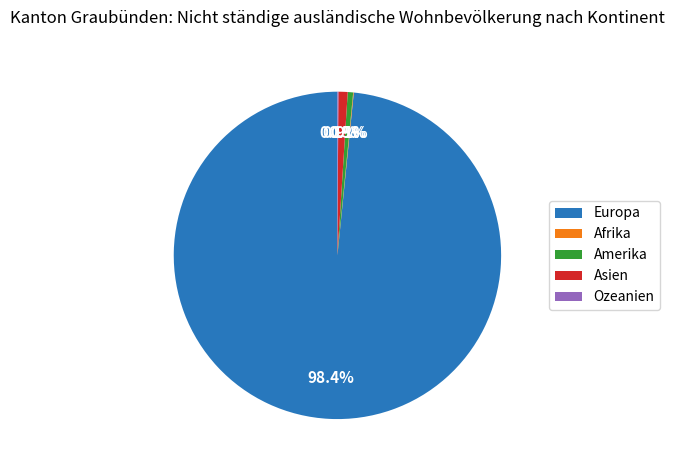

What is the ratio of the value at Europa to the value at Amerika?

185.1